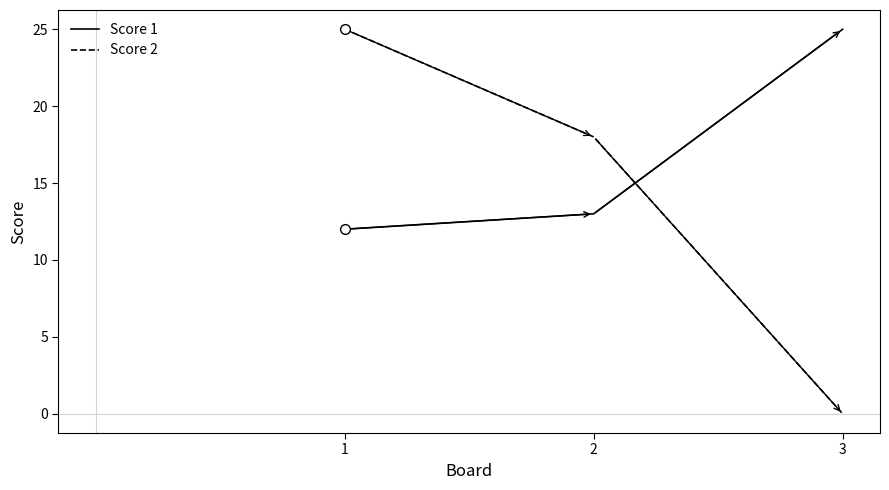

Reading left to right, transcribe all the data shown in this chart.

Score 1: 1=12	2=13	3=25
Score 2: 1=25	2=18	3=0